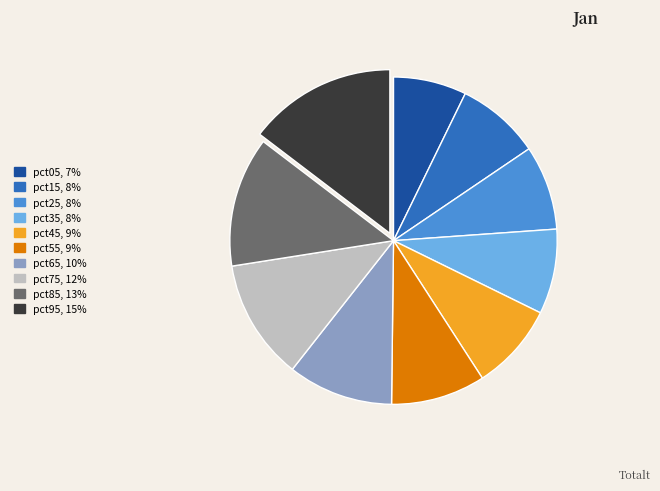

Does pct95 represent more than half of the total?

No